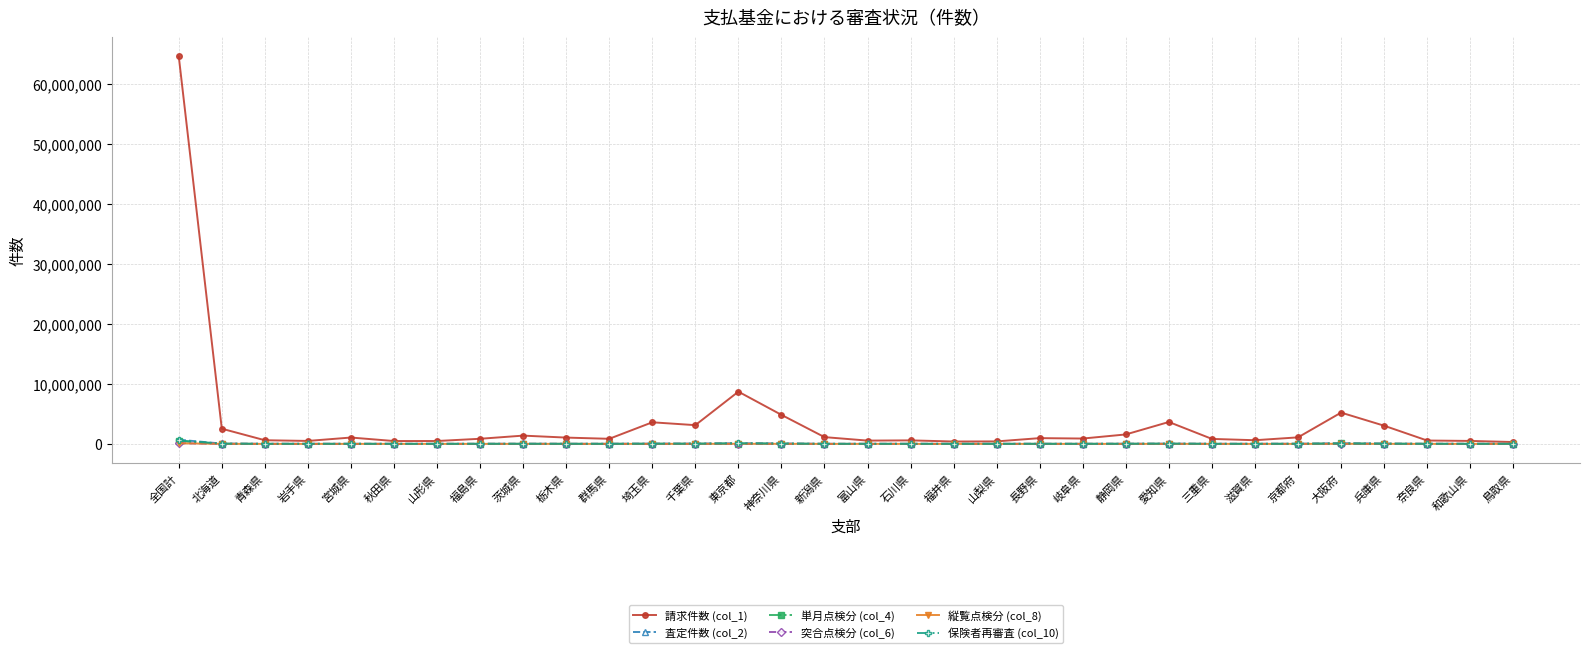

True or false: 査定件数 (col_2) has more than 2 points higher than both neighbors.

True